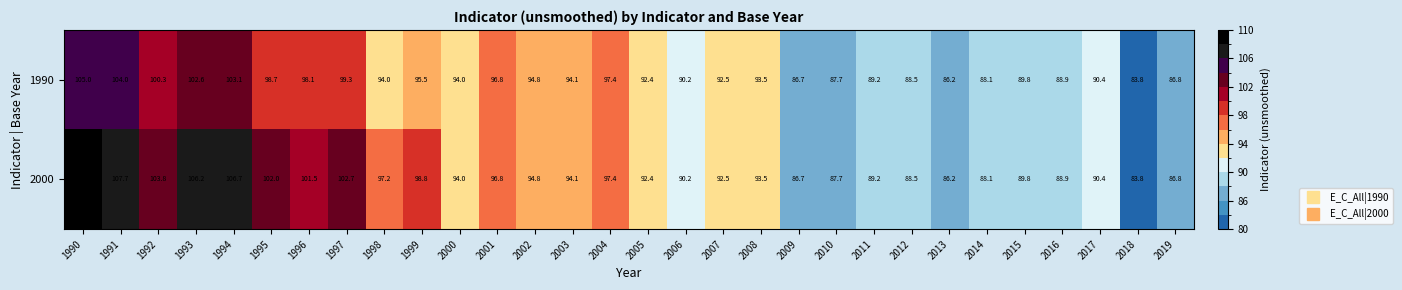

Which category has the lowest value across all series?

2018